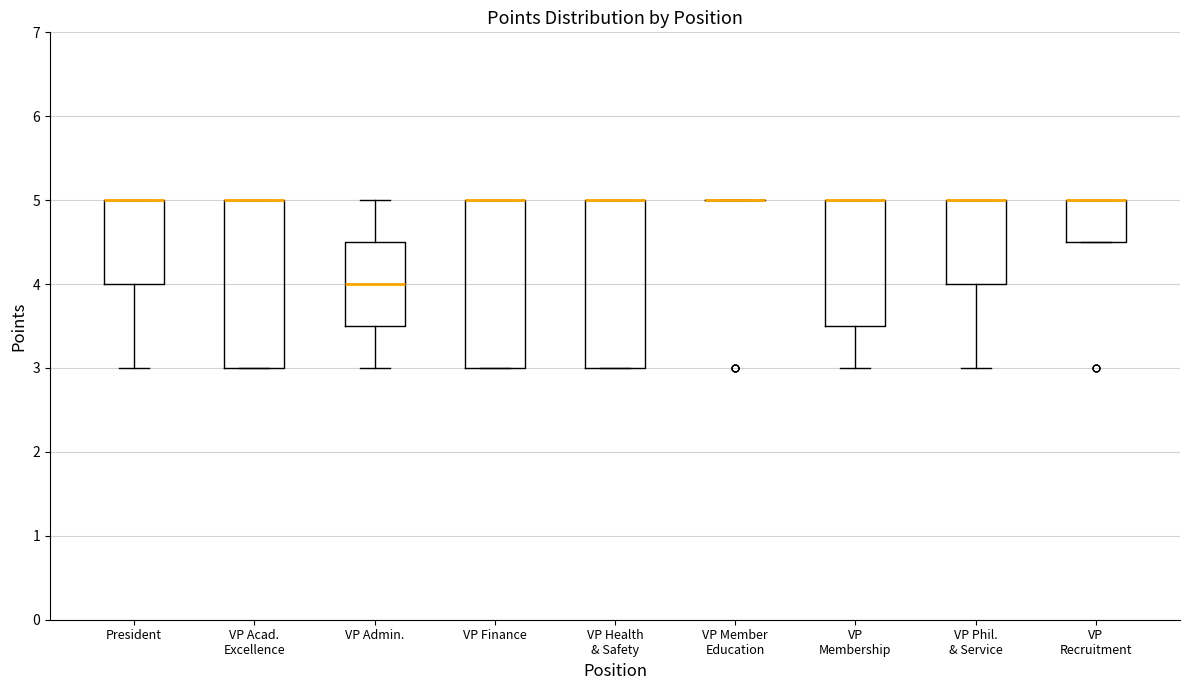

Reading left to right, transcribe this box plot: for each box, give where its median line is, the range the box spans, and where its two whiskers end, as read against the y-axis. The values are not printed on the chart, so give them approximately, as read against the axis.

President: median 5.0 (drawn on the box's upper edge), box 4.0 to 5.0, whiskers 3.0 to 5.0
VP Acad. Excellence: median 5.0 (drawn on the box's upper edge), box 3.0 to 5.0, whiskers 3.0 to 5.0
VP Admin.: median 4.0, box 3.5 to 4.5, whiskers 3.0 to 5.0
VP Finance: median 5.0 (drawn on the box's upper edge), box 3.0 to 5.0, whiskers 3.0 to 5.0
VP Health & Safety: median 5.0 (drawn on the box's upper edge), box 3.0 to 5.0, whiskers 3.0 to 5.0
VP Member Education: box collapsed to a line at 5.0, whiskers 5.0 to 5.0
VP Membership: median 5.0 (drawn on the box's upper edge), box 3.5 to 5.0, whiskers 3.0 to 5.0
VP Phil. & Service: median 5.0 (drawn on the box's upper edge), box 4.0 to 5.0, whiskers 3.0 to 5.0
VP Recruitment: median 5.0 (drawn on the box's upper edge), box 4.5 to 5.0, whiskers 4.5 to 5.0